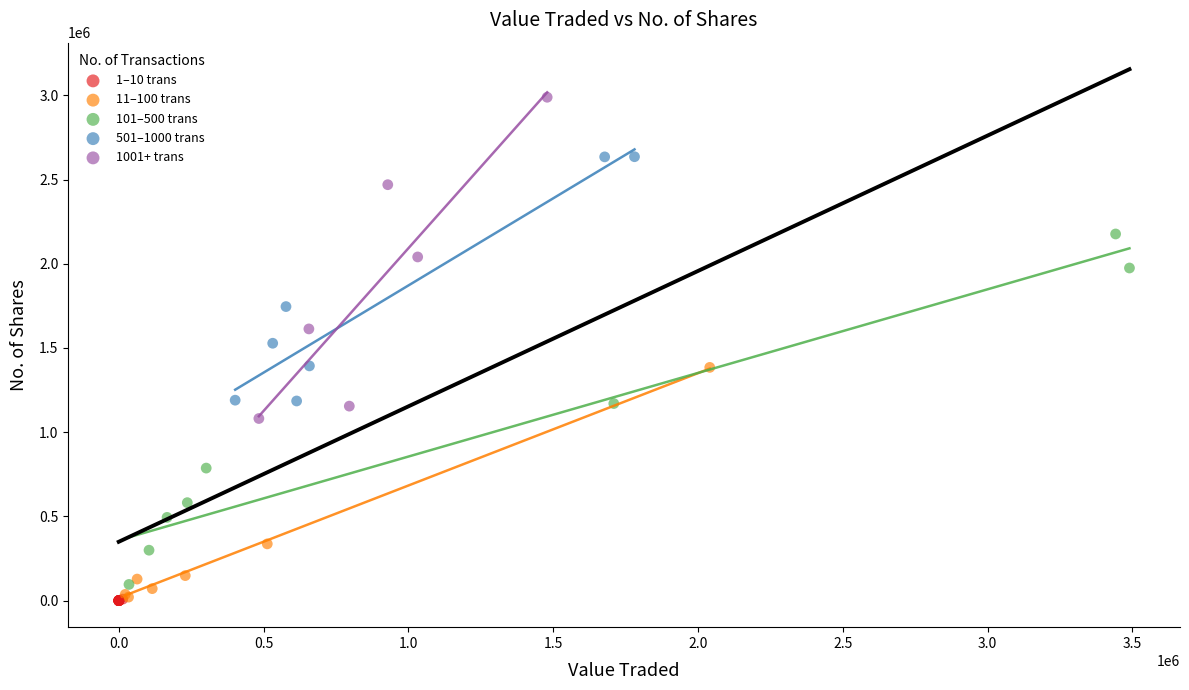

What are all the series names shown in the legend?

1–10 trans, 11–100 trans, 101–500 trans, 501–1000 trans, 1001+ trans